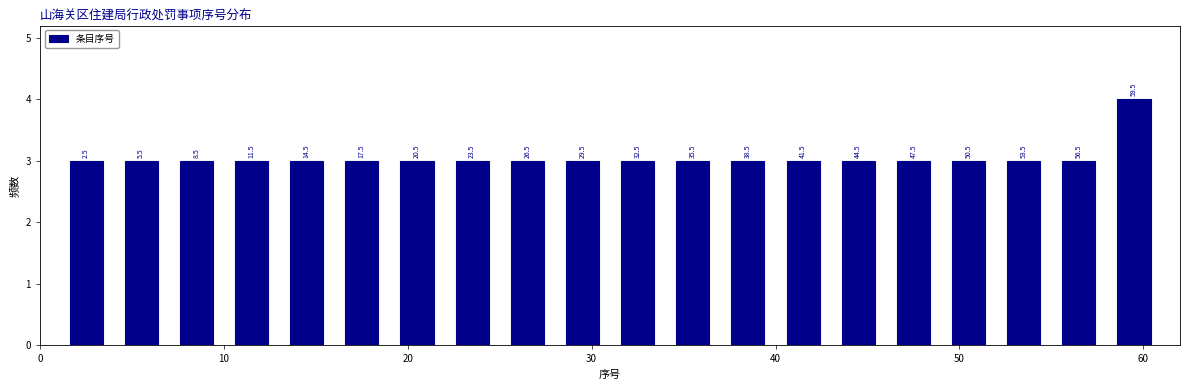

Read against the x-axis, roughly where is the centre of the tallest bar?

60